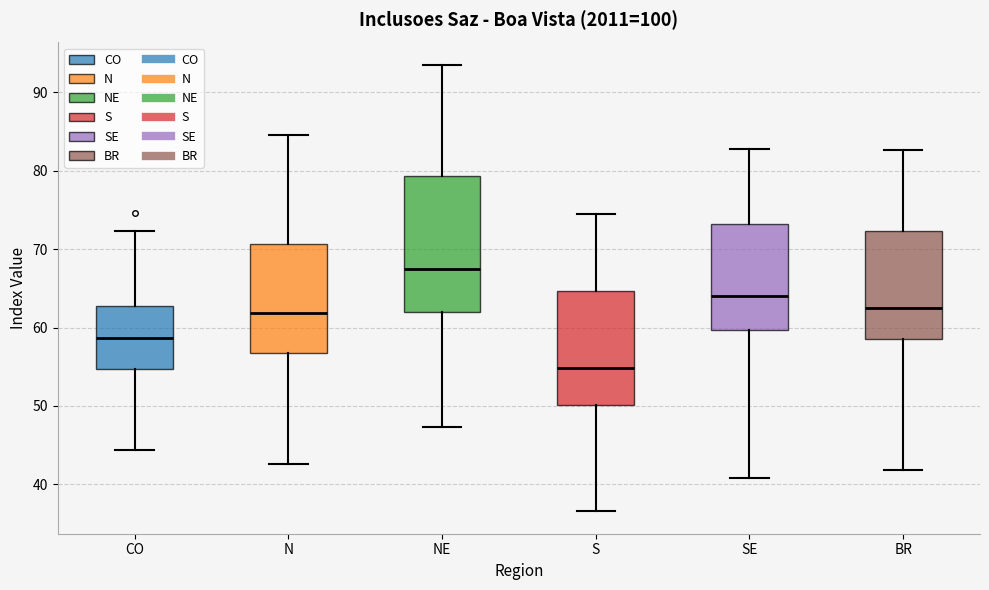

Which box's median line is the highest?

NE